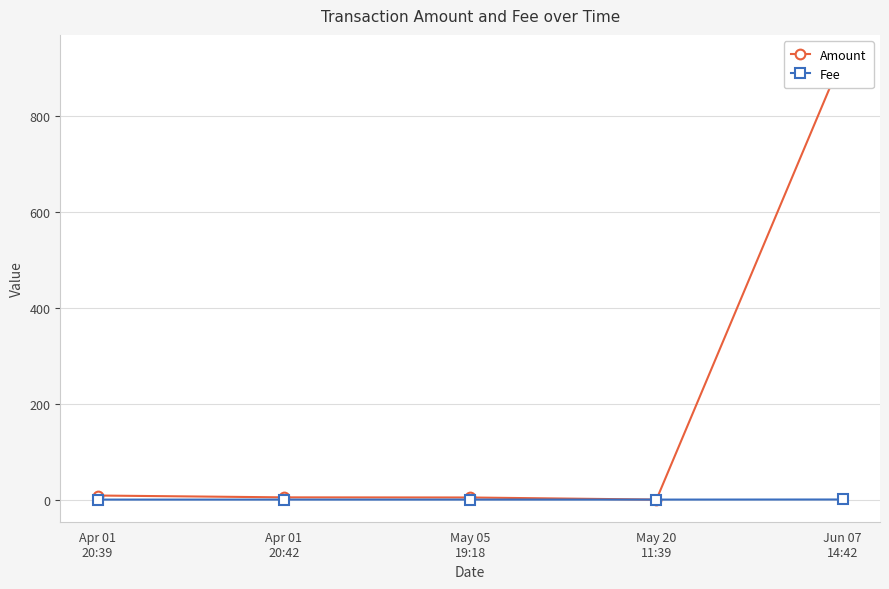

What is the total value across all series at Apr 01
20:39?

8.5